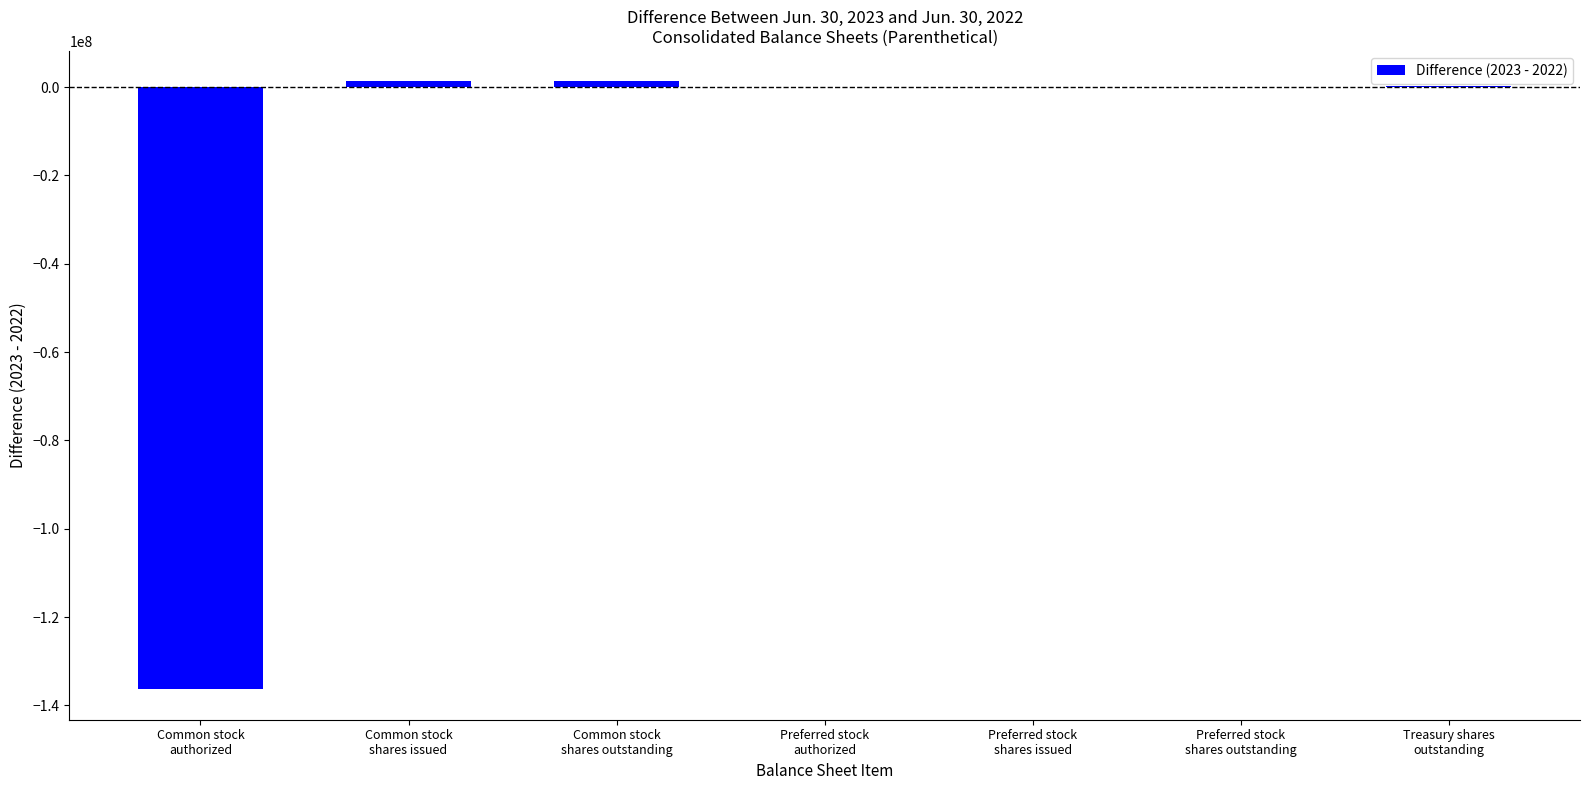

What is the sum of all values?

-133374910